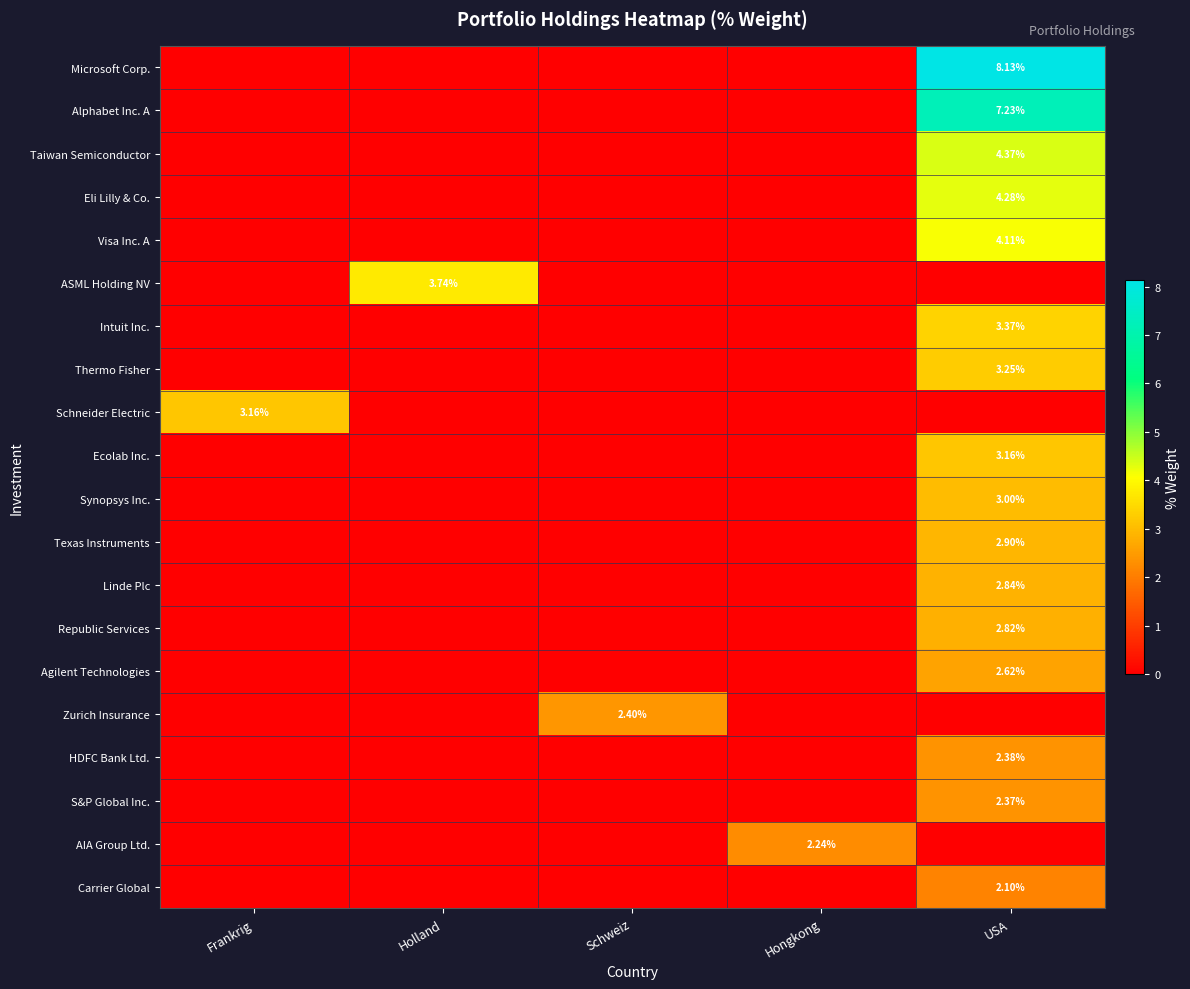

Count the number of categories in the chart.

5